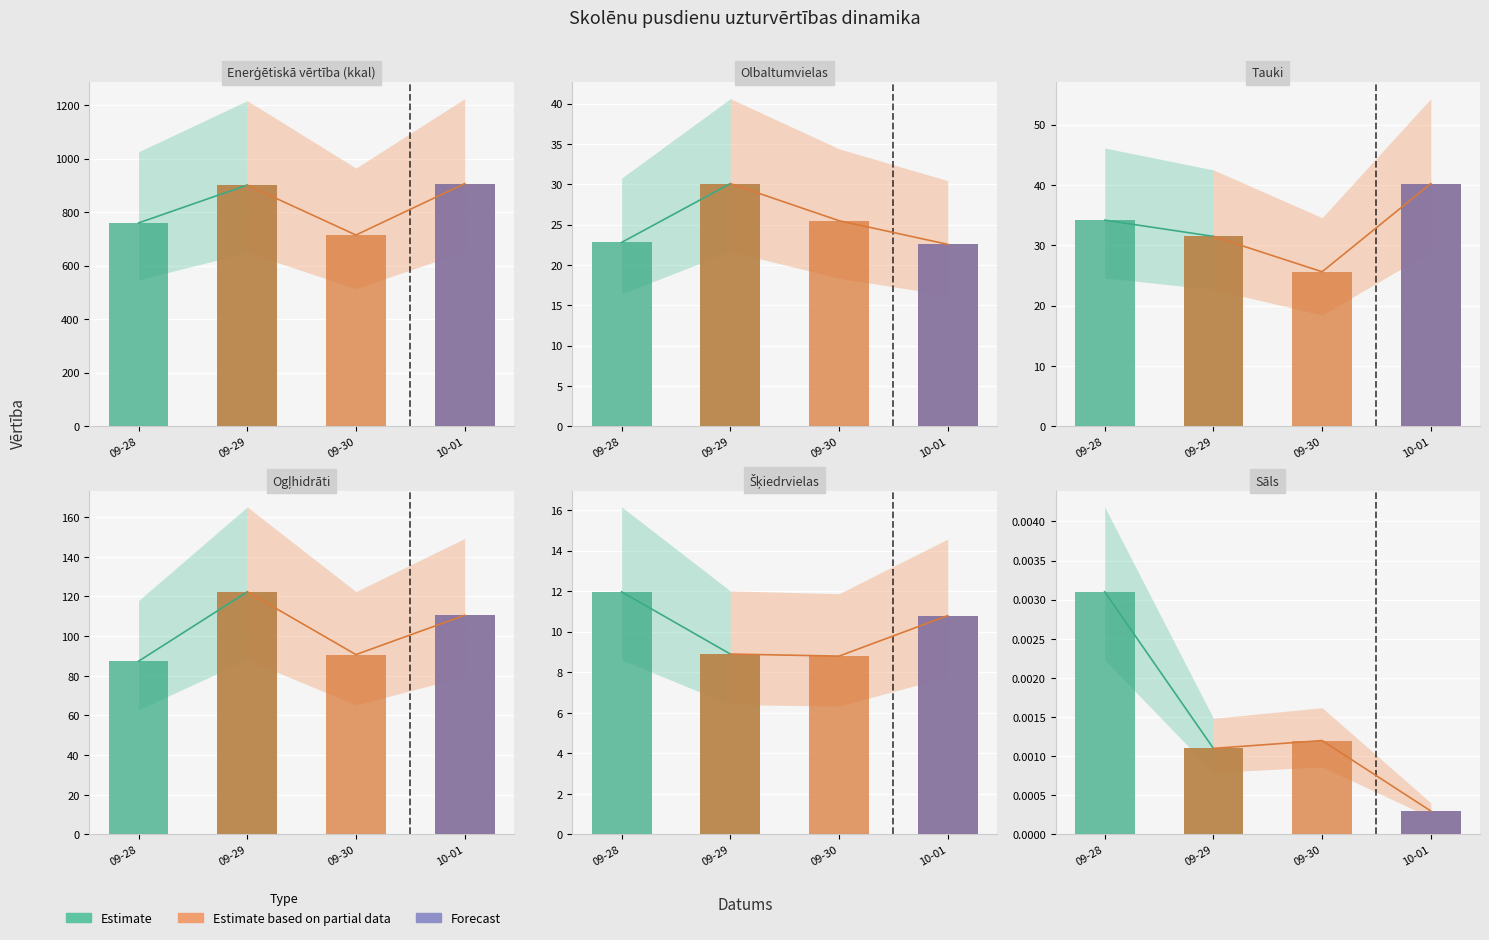

Is the value of Šķiedrvielas at 2020-09-30 greater than the value of Ogļhidrāti at 2020-09-28?

No